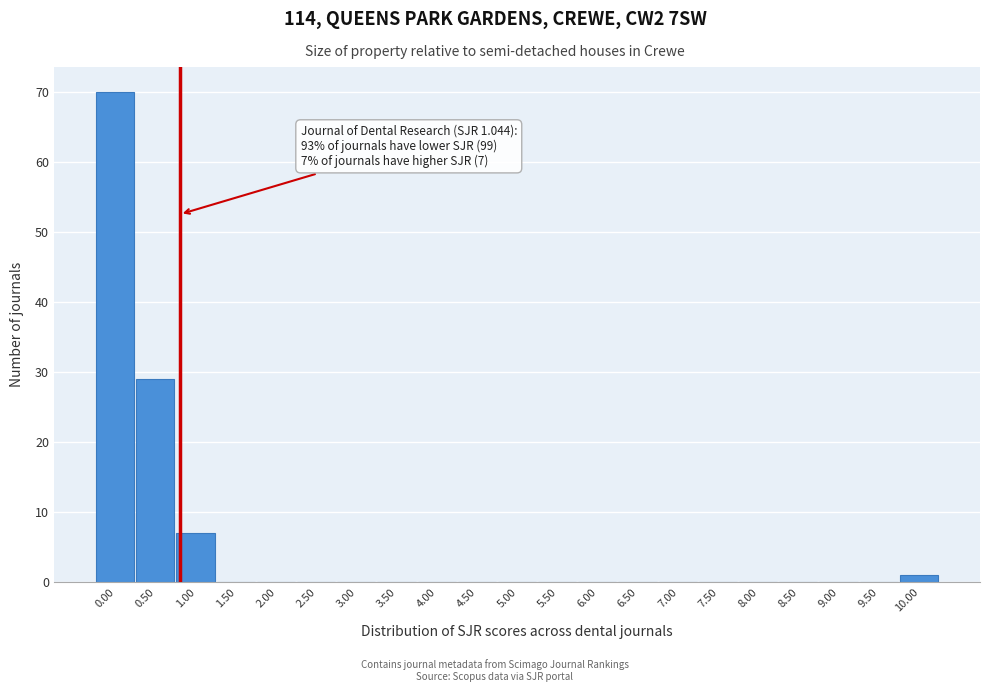

Reading right to left, extract all data points from this chart.

10.00=1	9.50=0	9.00=0	8.50=0	8.00=0	7.50=0	7.00=0	6.50=0	6.00=0	5.50=0	5.00=0	4.50=0	4.00=0	3.50=0	3.00=0	2.50=0	2.00=0	1.50=0	1.00=7	0.50=29	0.00=70